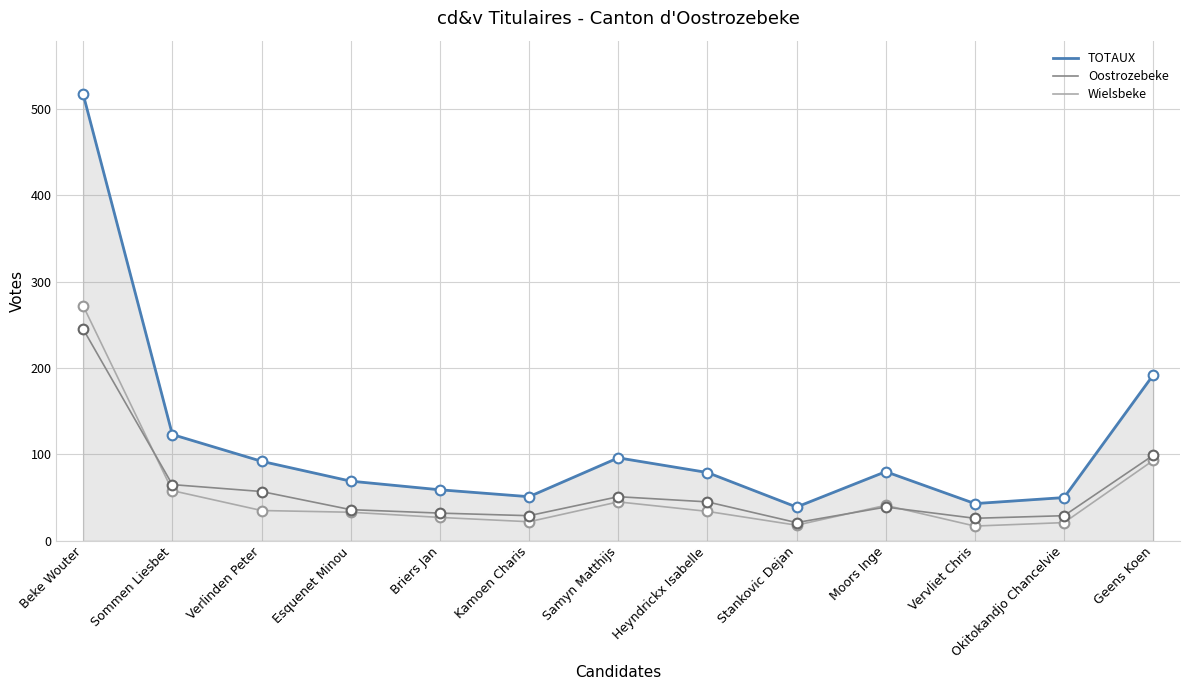

What position from the right is Sommen Liesbet?

12